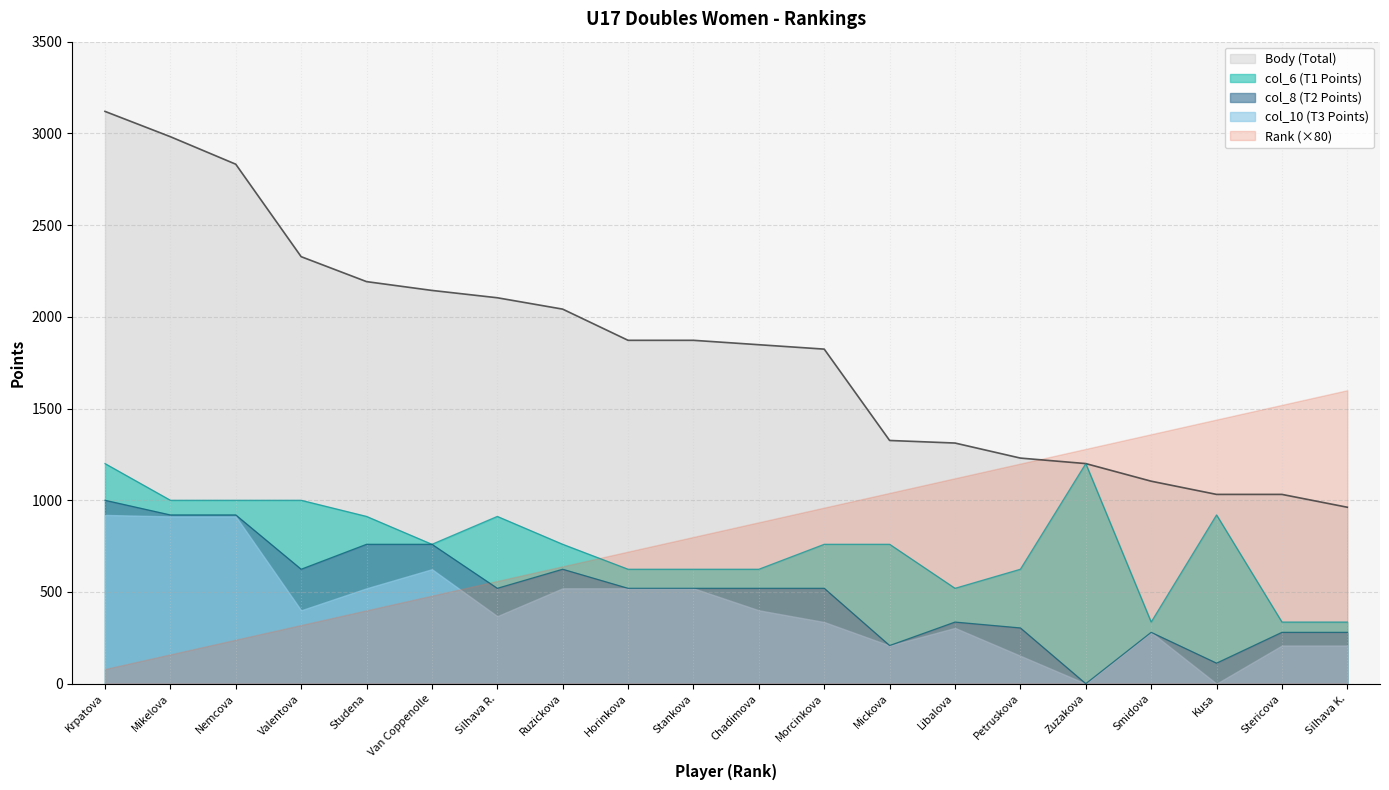

True or false: col_8 and col_6 intersect in this chart.

False